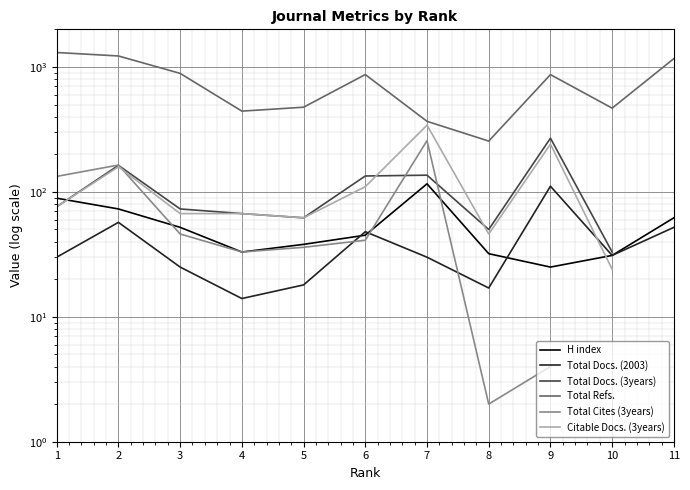

Which series has the largest range (max minus min)?

Total Refs.